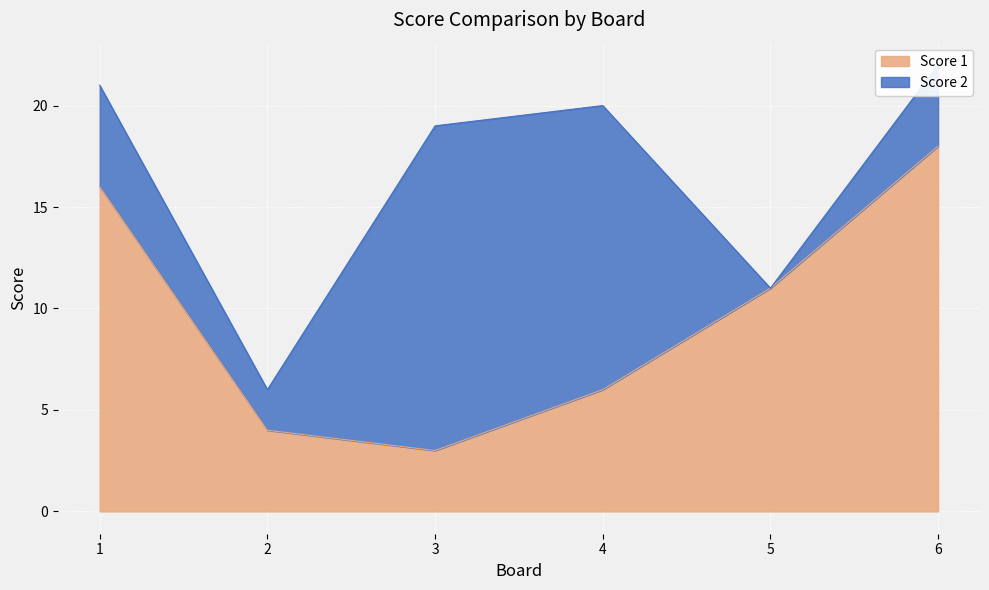

What is the average value?

10